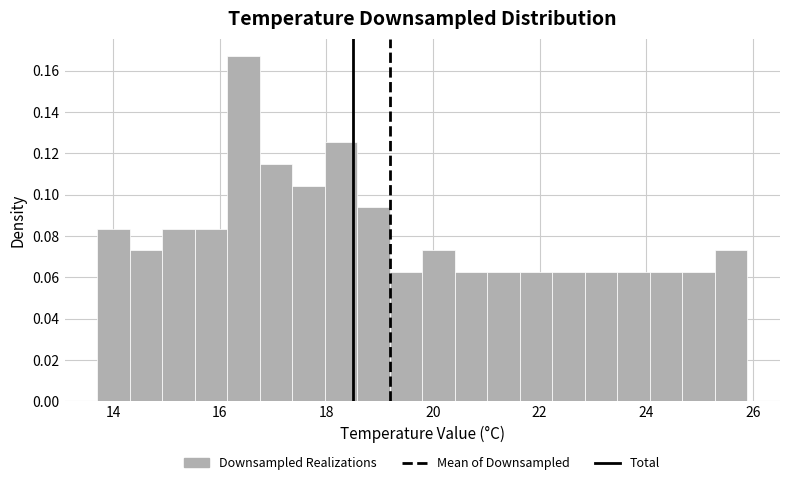

Around what value on the x-axis is the tallest bar? Give the approximate position of its centre, as read against the axis.

16.4